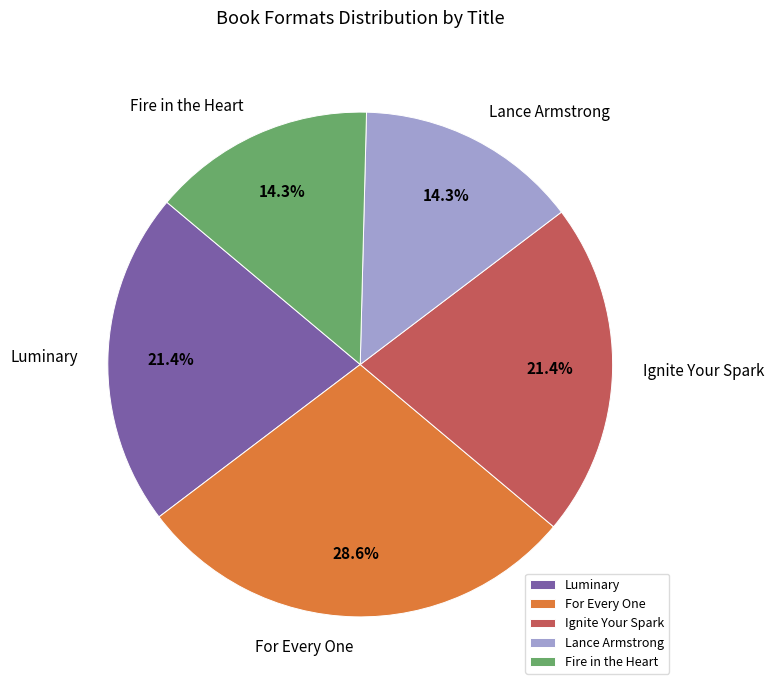

Is there any slice that represents more than half of the pie?

No